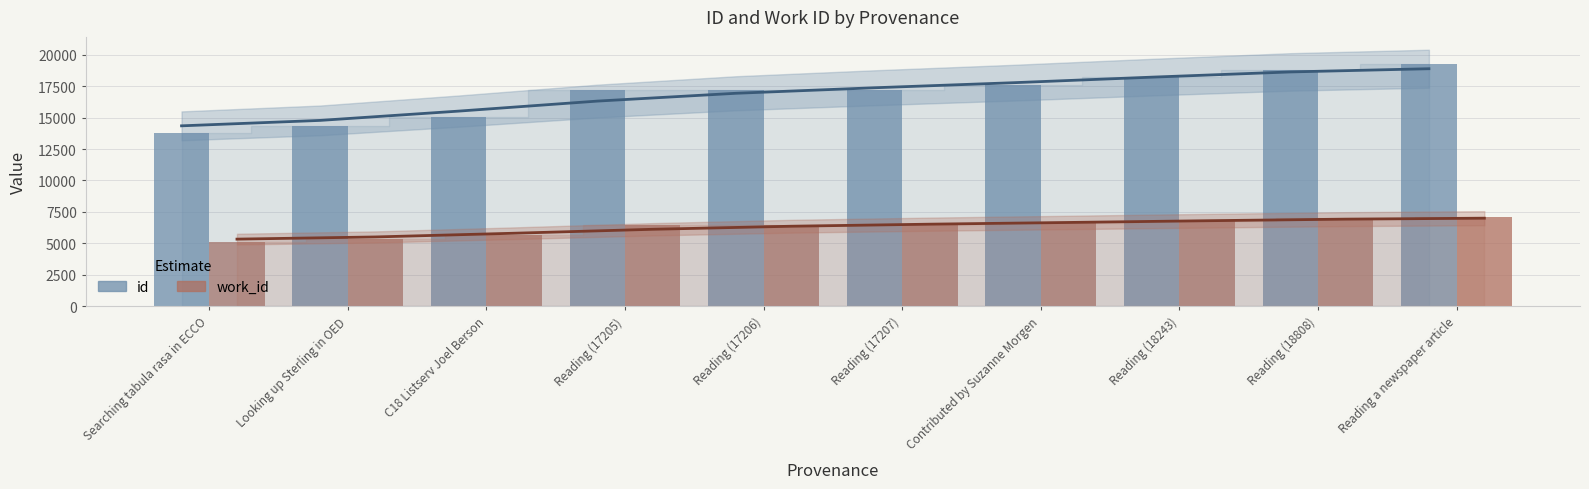

At which category is the sum across all series the highest?

Reading a newspaper article